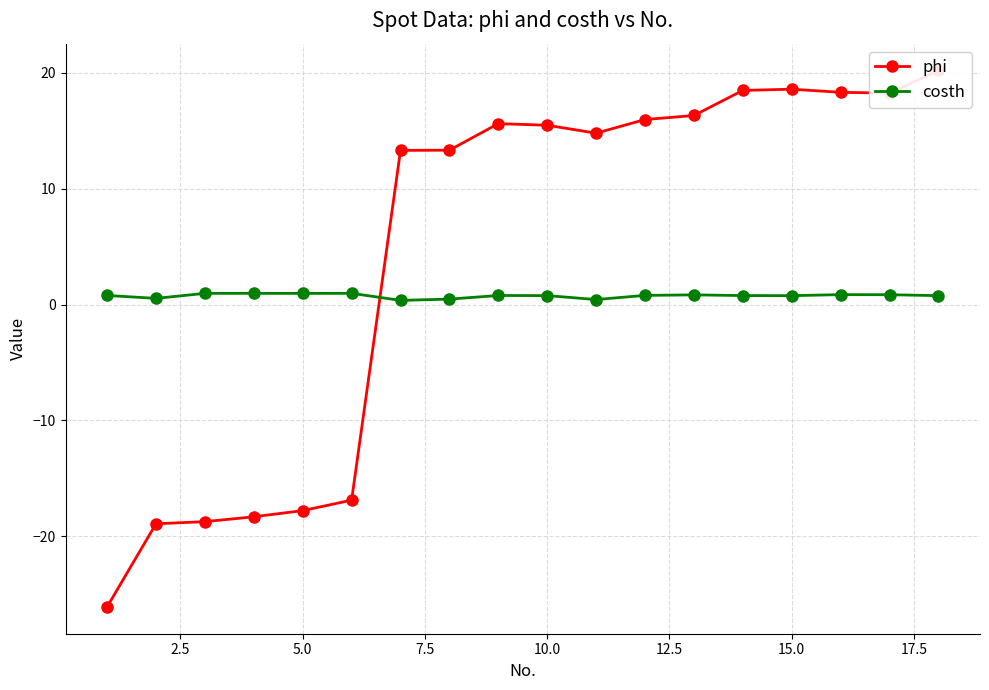

True or false: costh has more than 0 points higher than both neighbors.

True